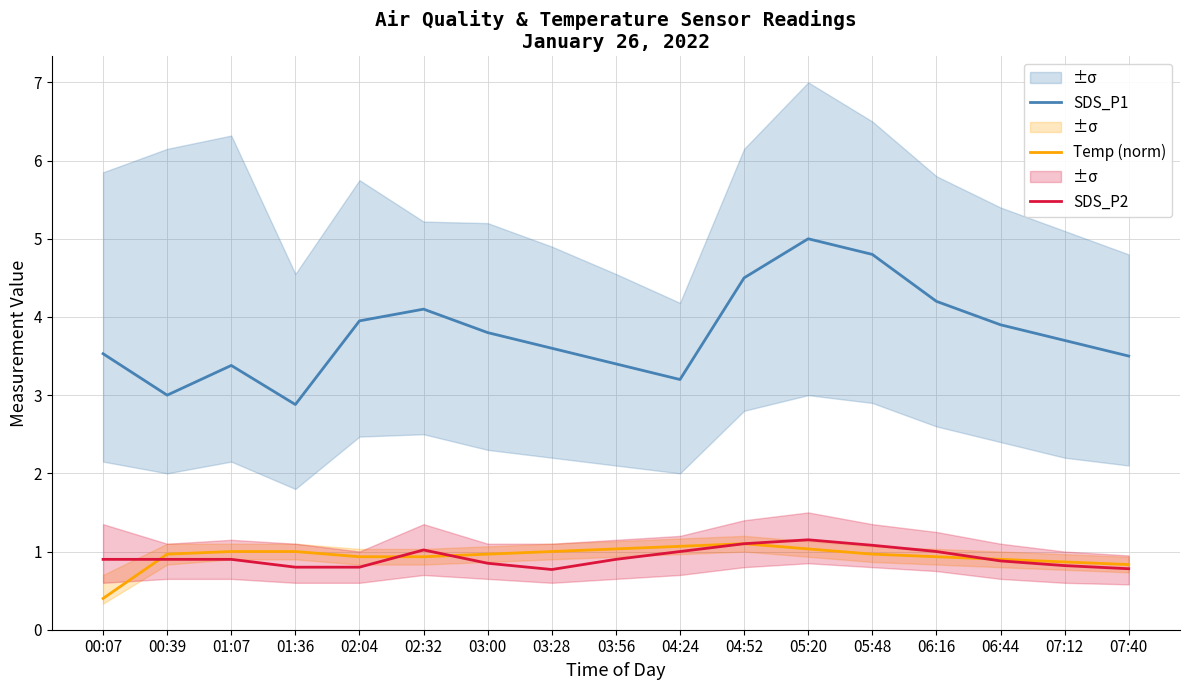

At which category does the chart reach its peak across all series?

05:20